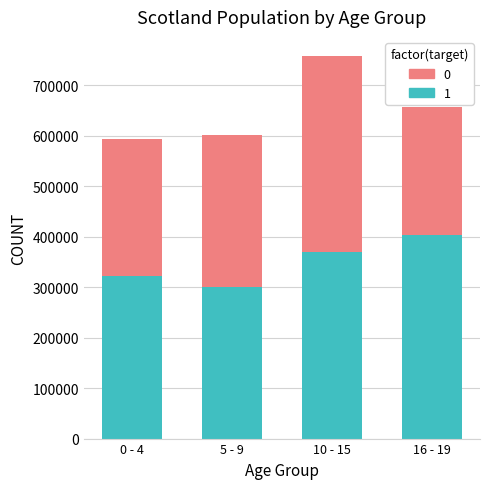

What is the sum of all 1 values?

1397869